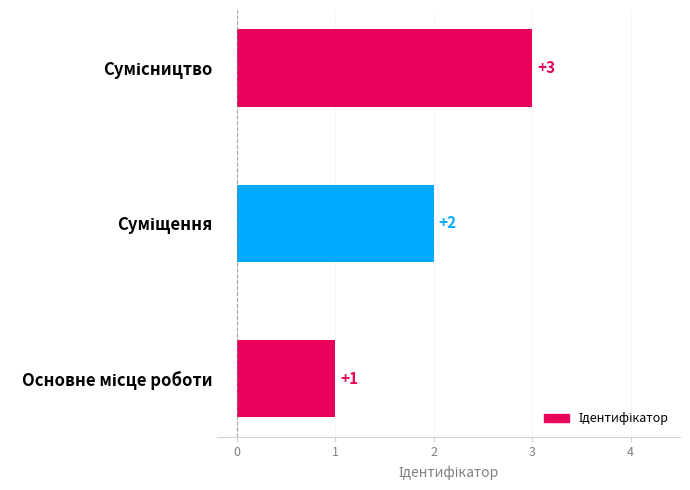

How many values are between 1 and 3?

3